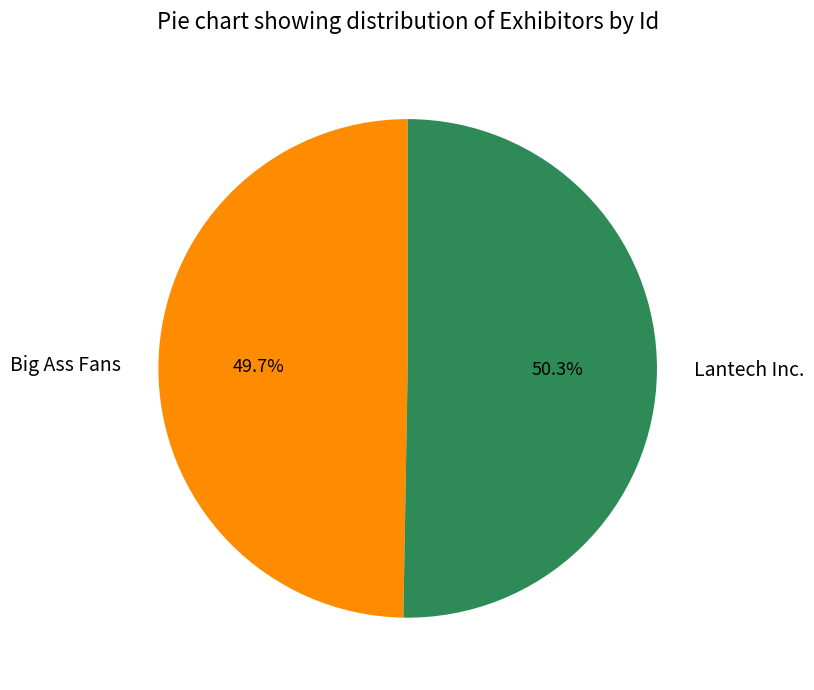

How many segments does this pie chart have?

2